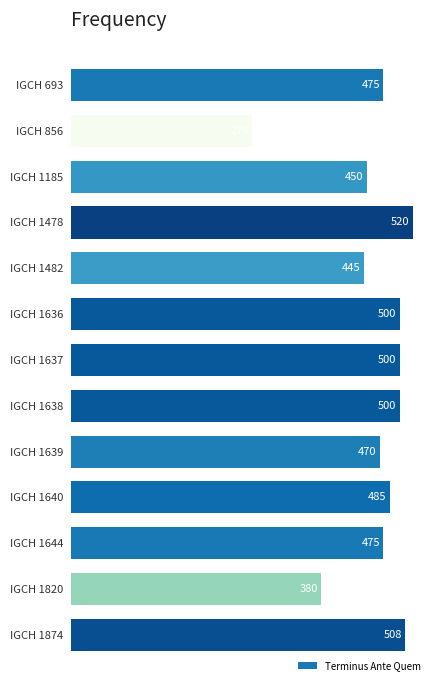

What is the value of the 6th bar from the top?

500